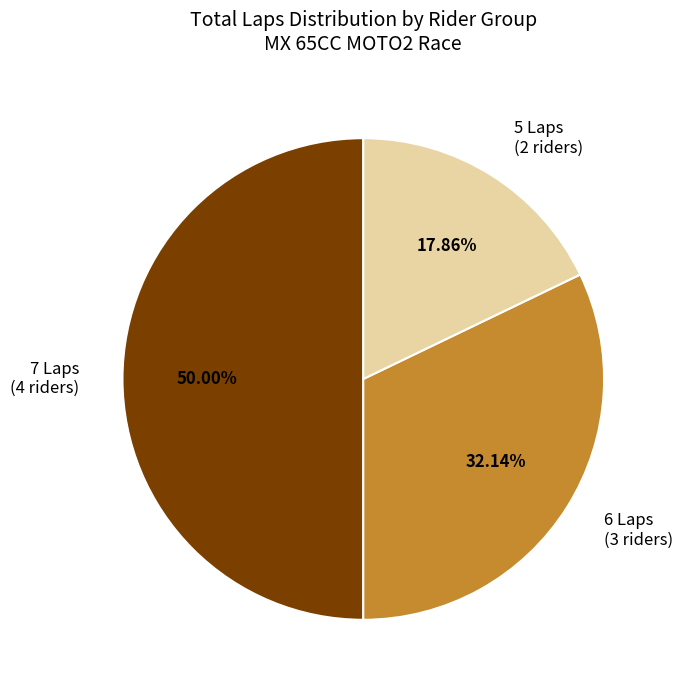

Rank the categories by value from highest to lowest.

7 Laps (4 riders), 6 Laps (3 riders), 5 Laps (2 riders)